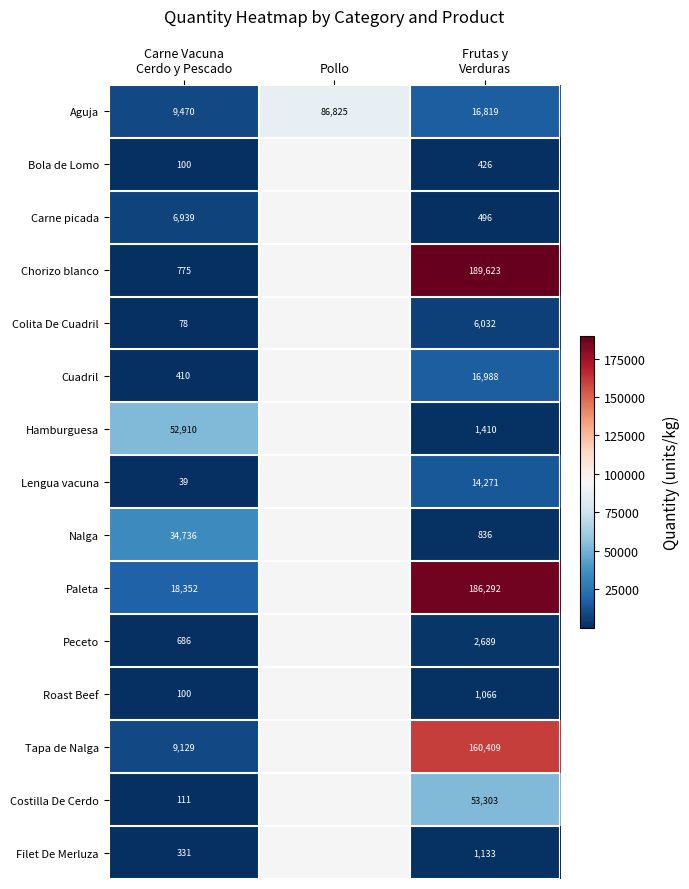

What is the total value across all series at Frutas y
Verduras?

651793